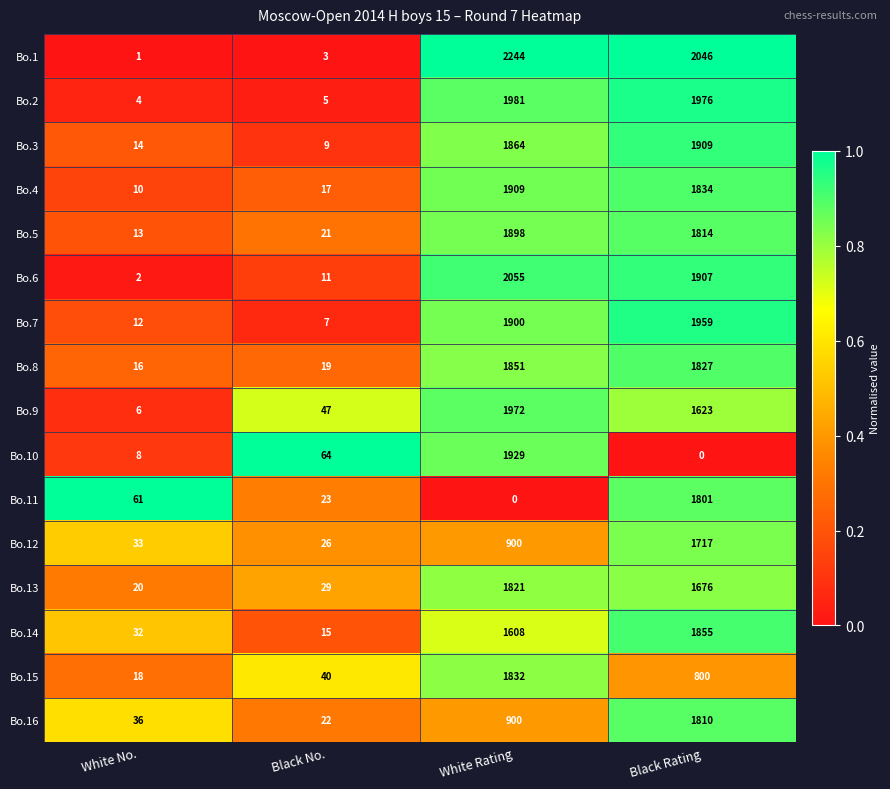

The value of Bo.2 at Black No. is 5. True or false?

True